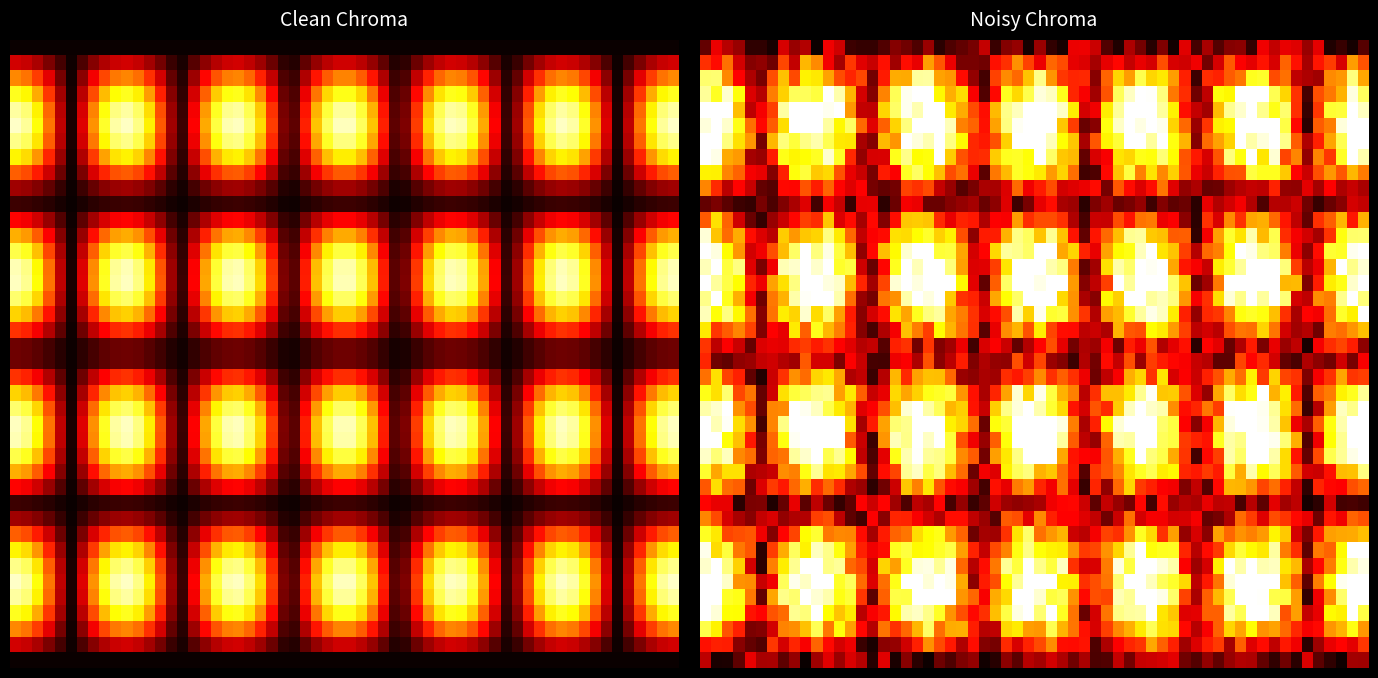

What is the maximum value shown in the chart?

1